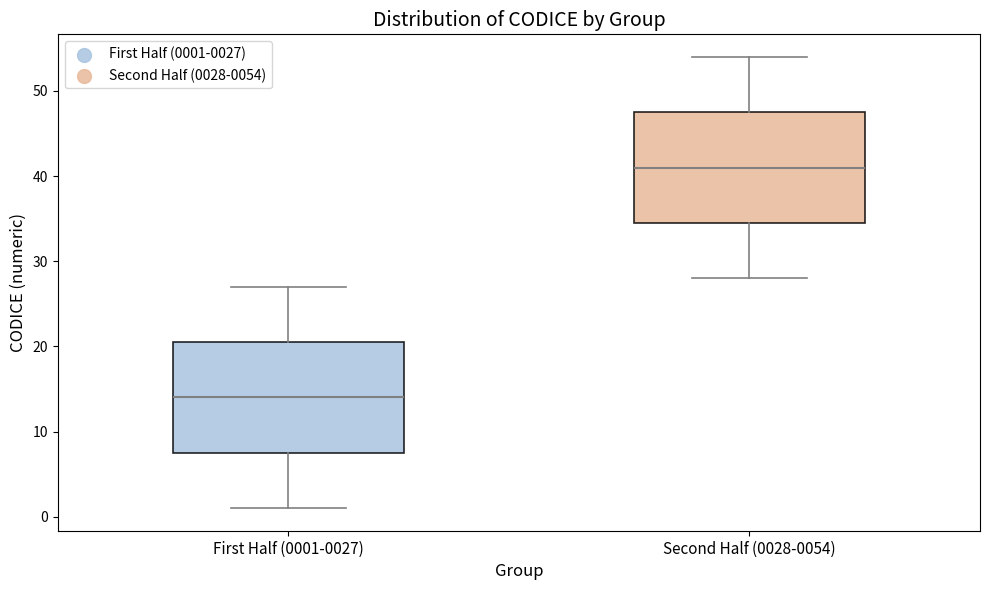

Where does the upper whisker of the box for First Half (0001-0027) end on the y-axis? The values are not printed on the chart, so give them approximately, as read against the axis.

27